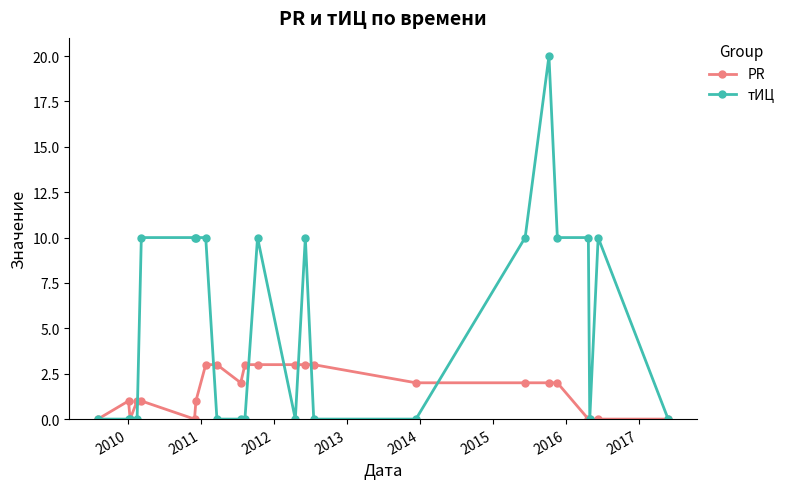

What is the value of the PR point at the 15th from the left?

3